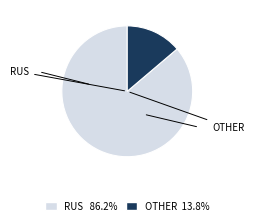

How many slices are in this pie chart?

2